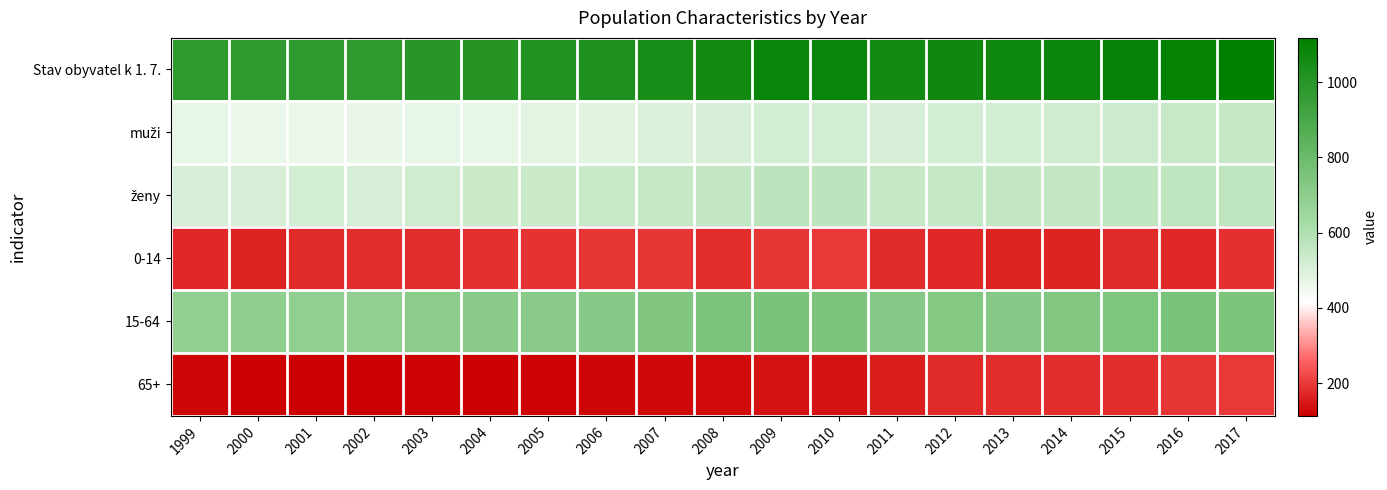

What is the minimum value shown in the chart?

113